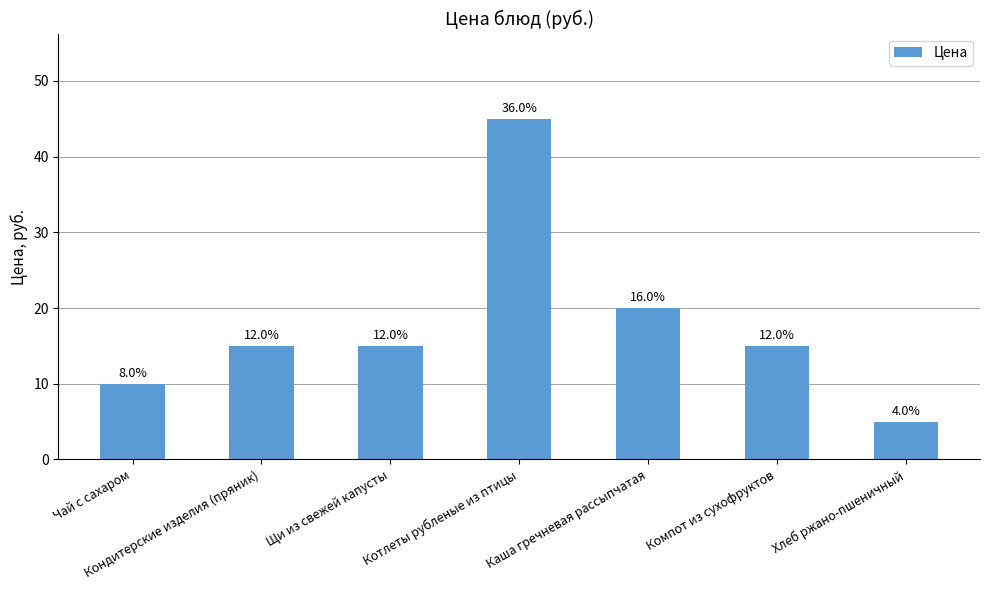

What is the sum of all values?

125